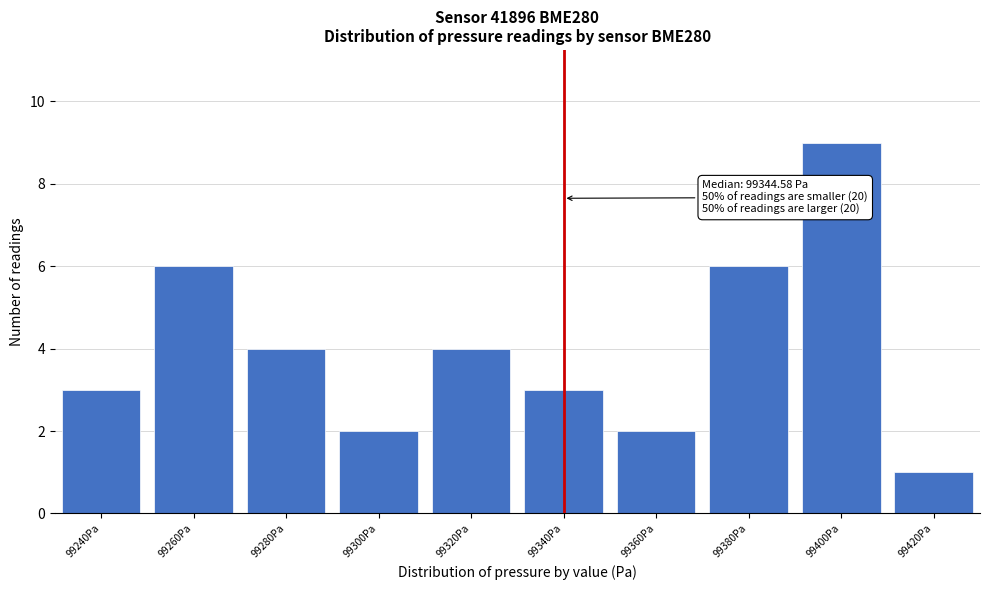

Reading left to right, transcribe all the data shown in this chart.

99240Pa=3	99260Pa=6	99280Pa=4	99300Pa=2	99320Pa=4	99340Pa=3	99360Pa=2	99380Pa=6	99400Pa=9	99420Pa=1